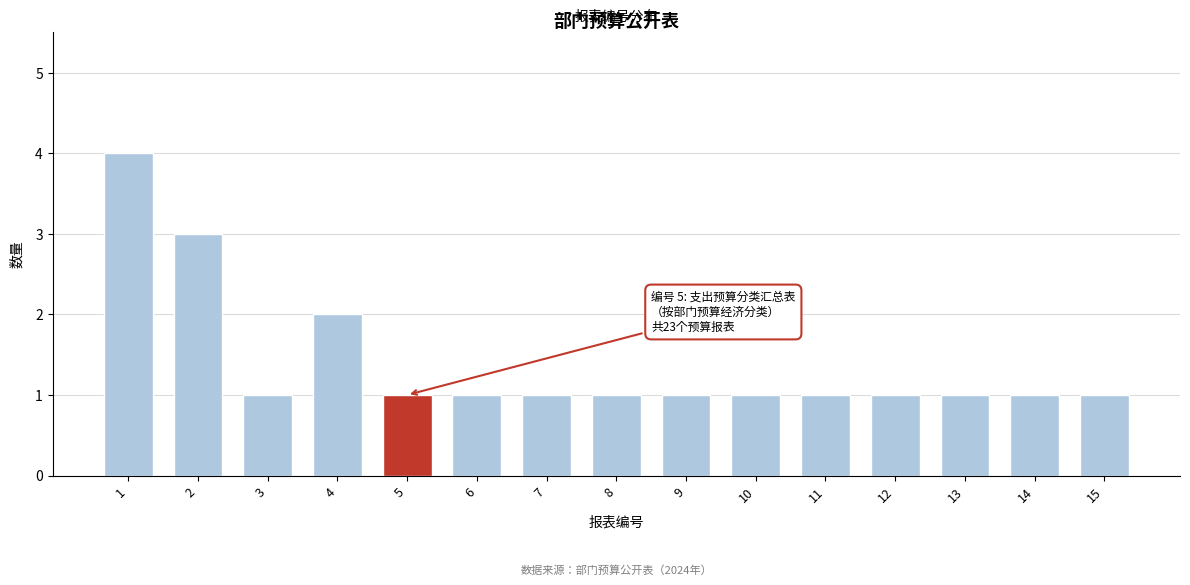

Reading left to right, extract all data points from this chart.

1=4	2=3	3=1	4=2	5=1	6=1	7=1	8=1	9=1	10=1	11=1	12=1	13=1	14=1	15=1